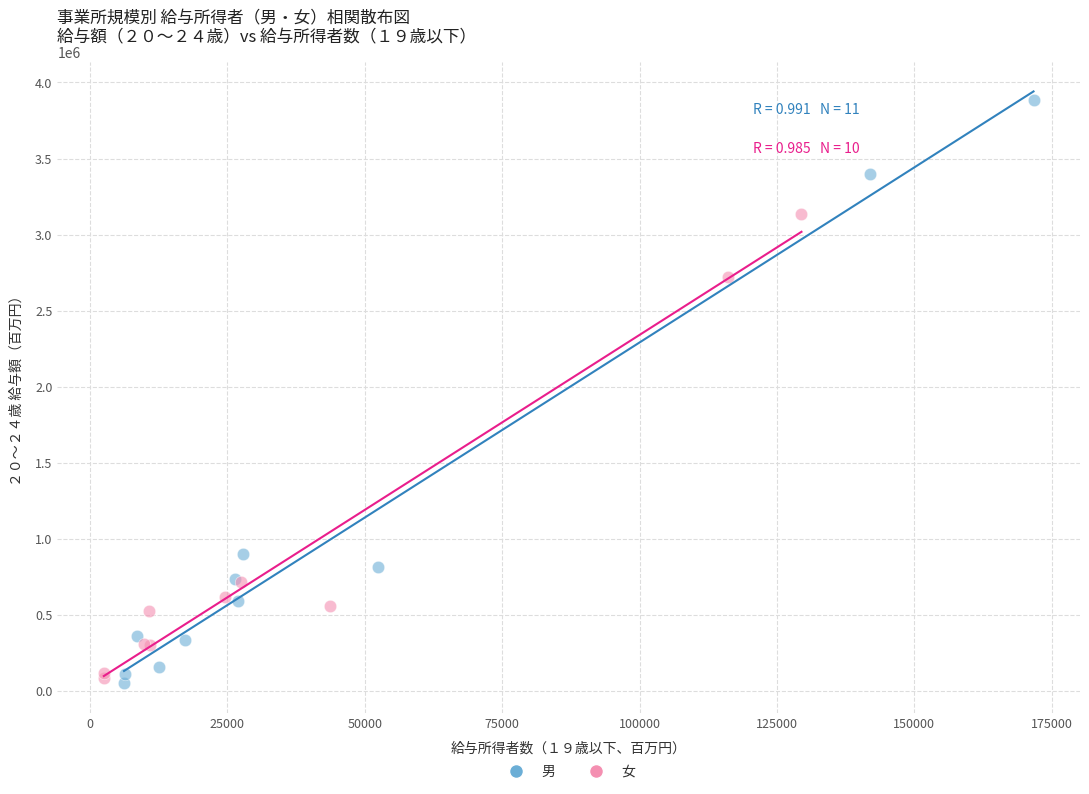

Which series has the widest spread of Y values?

男